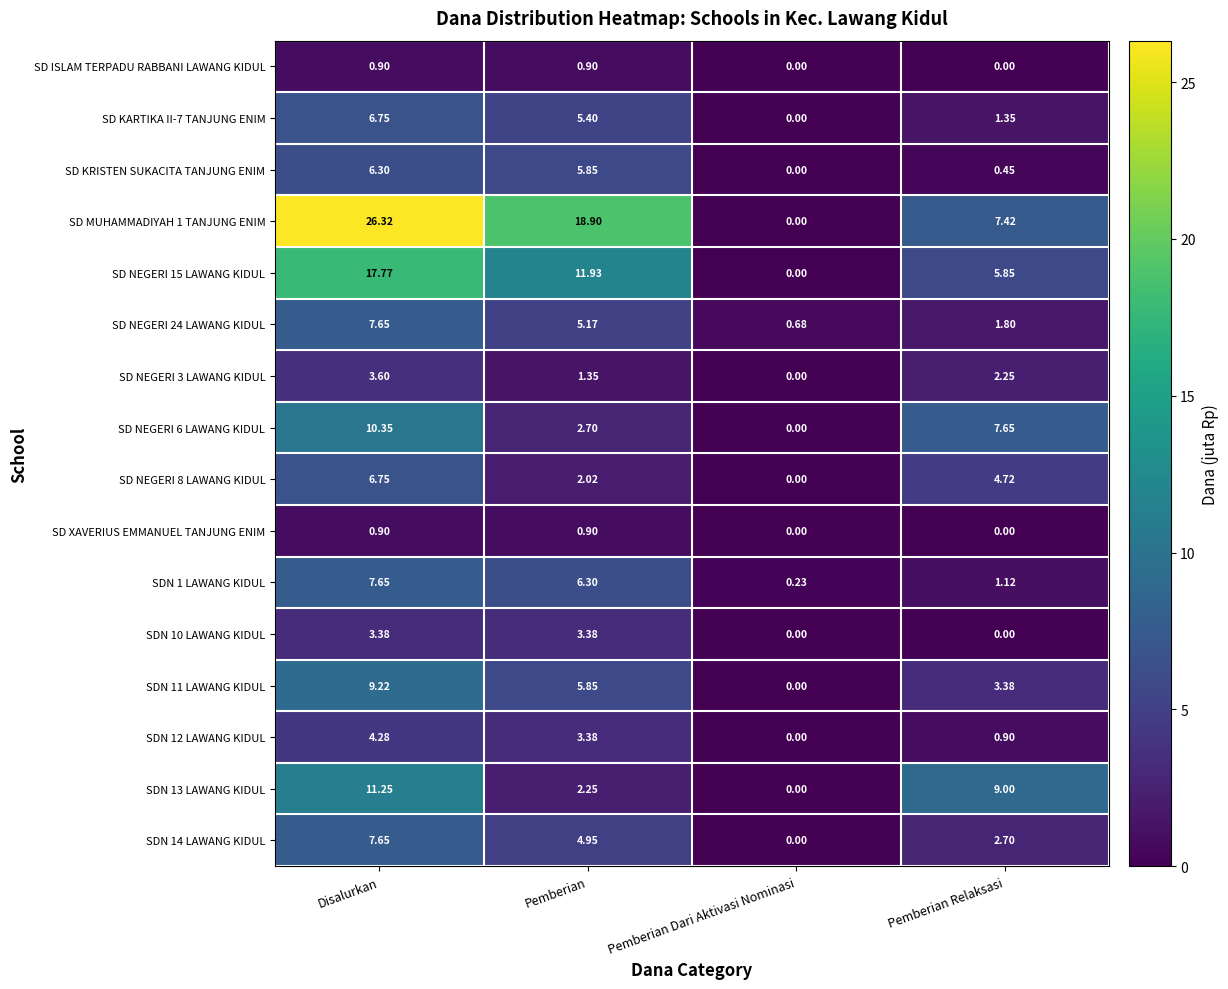

At which label does SD NEGERI 8 LAWANG KIDUL reach its minimum?

Pemberian Dari Aktivasi Nominasi